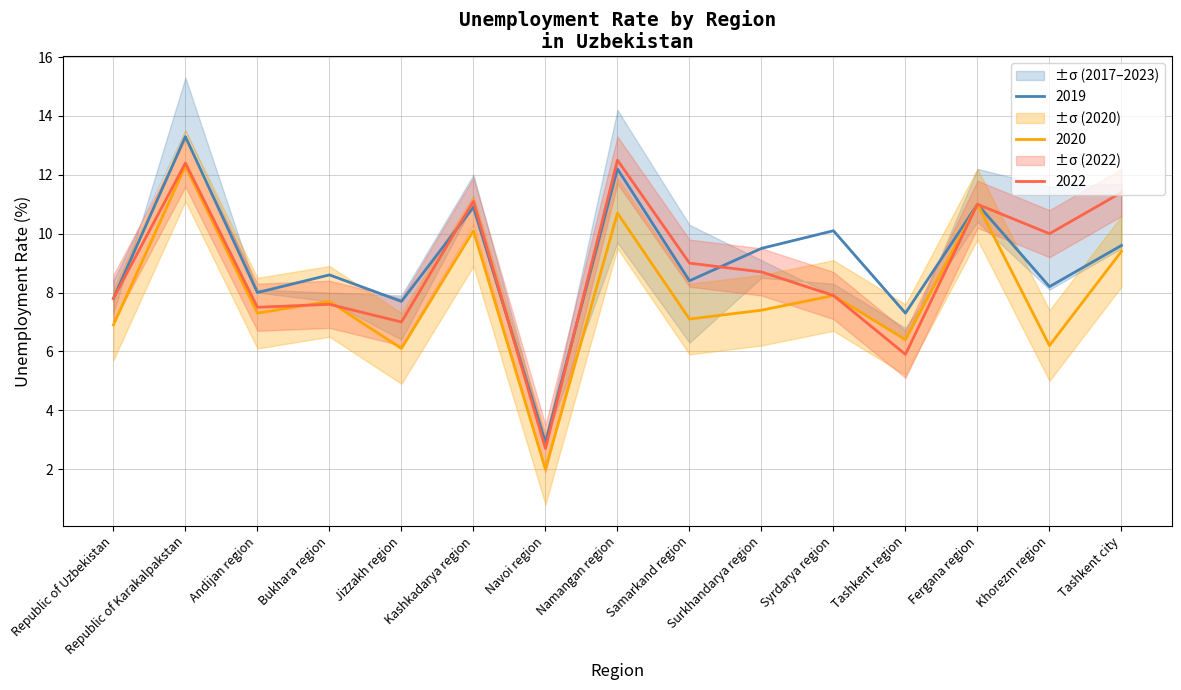

At which category is the sum across all series the highest?

Republic of Karakalpakstan